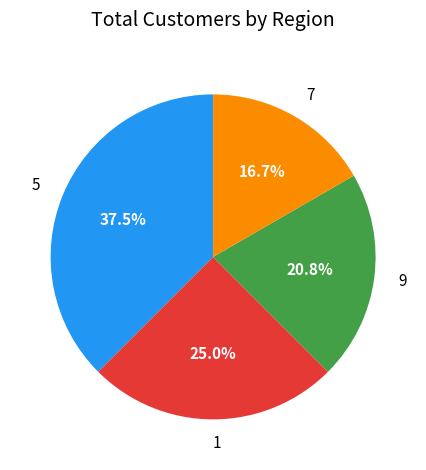

What percentage do 7 and 9 together represent?

37.5%